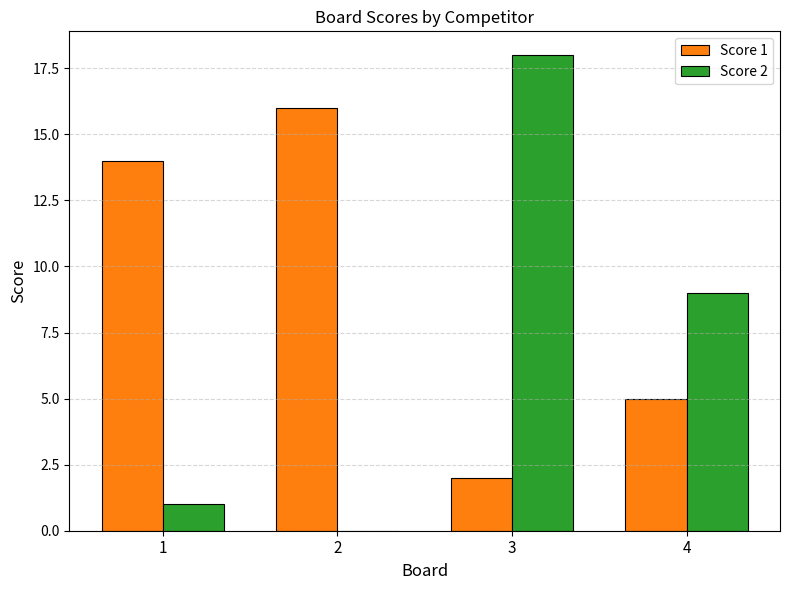

How many groups of bars are there?

4